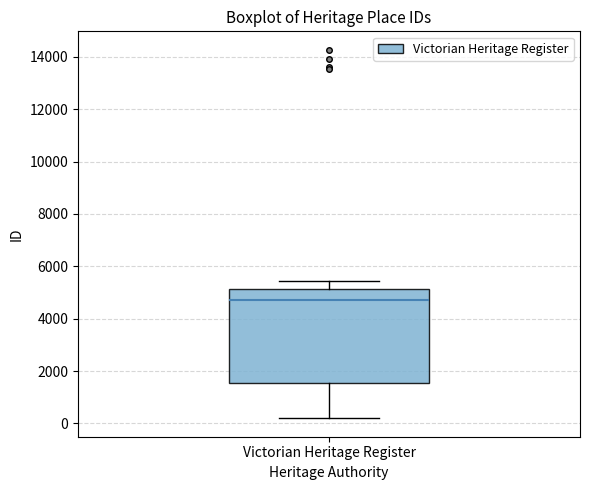

Read this box plot against the y-axis: the position of the median line, the range covered by the box, and the ends of both whiskers. The values are not printed on the chart, so give them approximately, as read against the axis.

median 4800, box 1600 to 5200, whiskers 200 to 5400